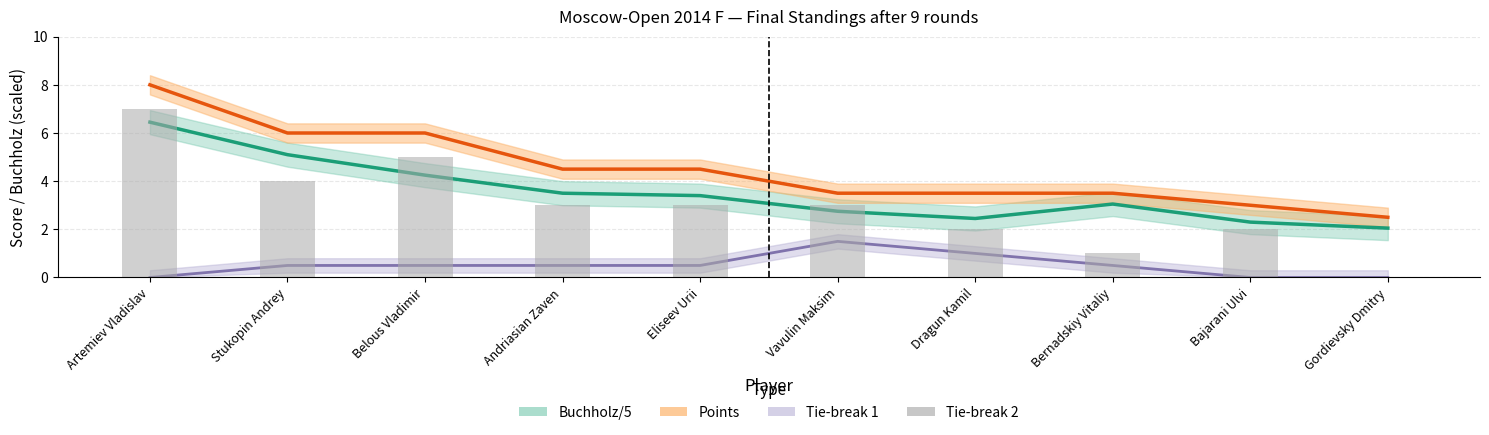

True or false: Buchholz/5 has a value of 2.3 at Bajarani Ulvi.

True